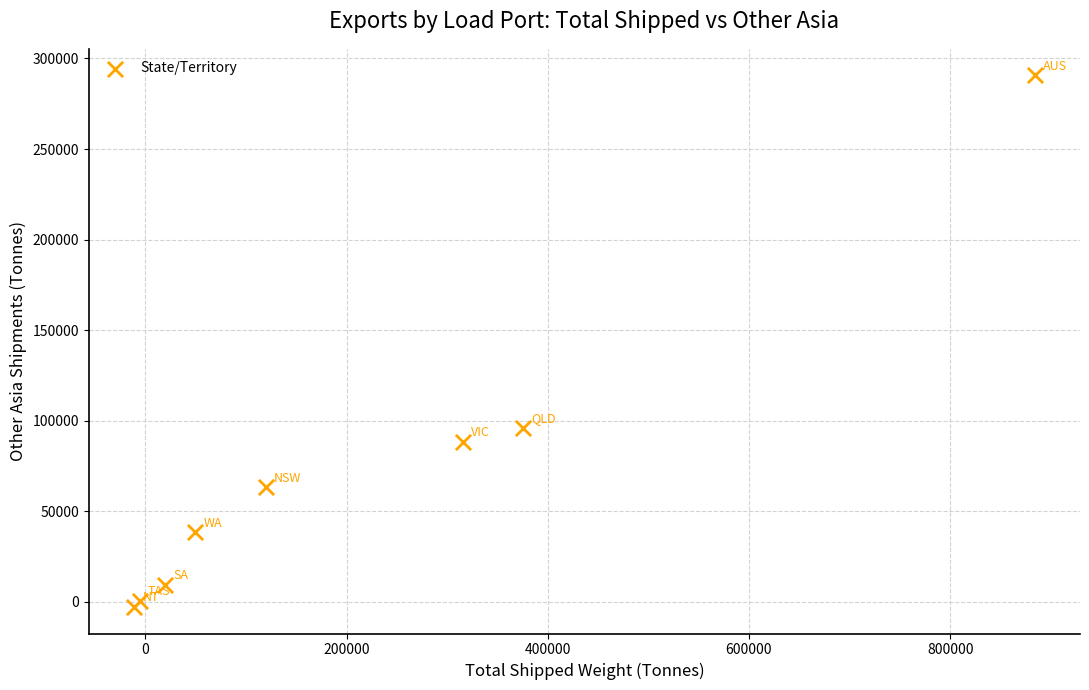

What is the average Y value?

73039.6